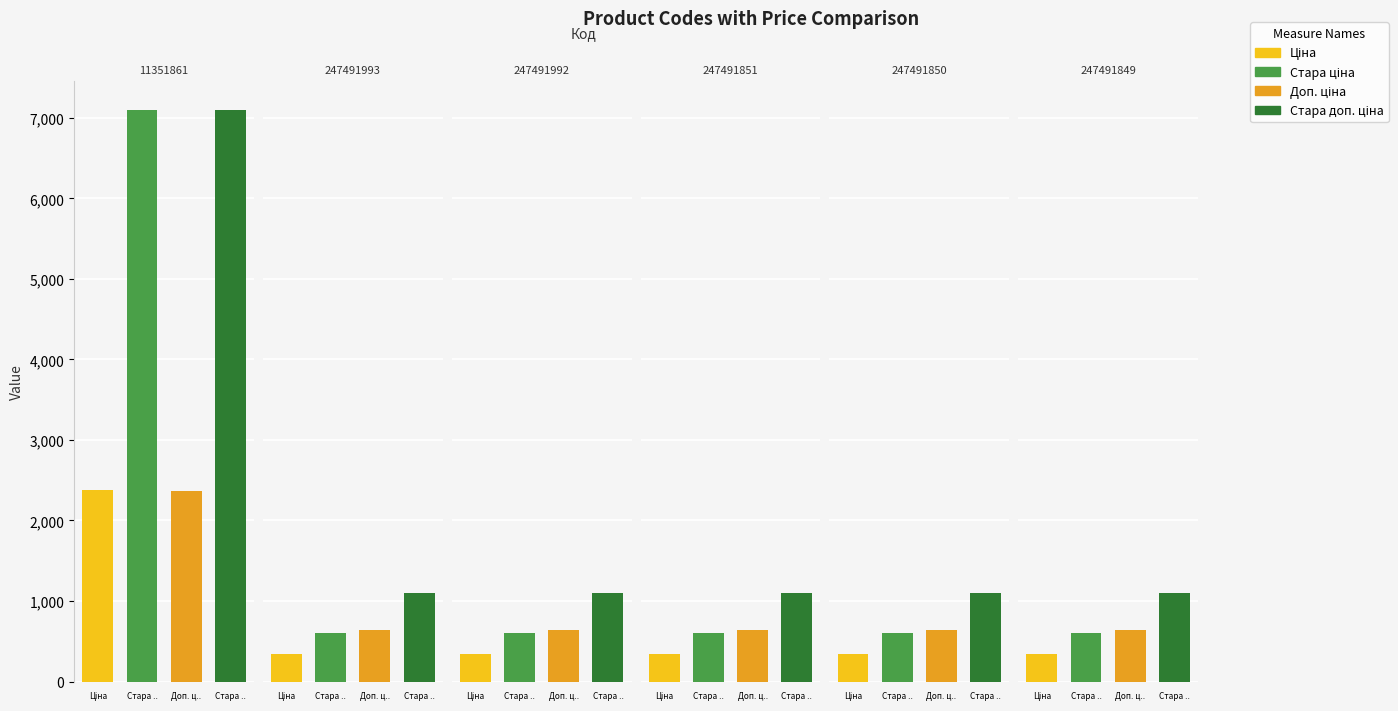

True or false: Доп. ціна has a value of 634.0 at 247491992.

True